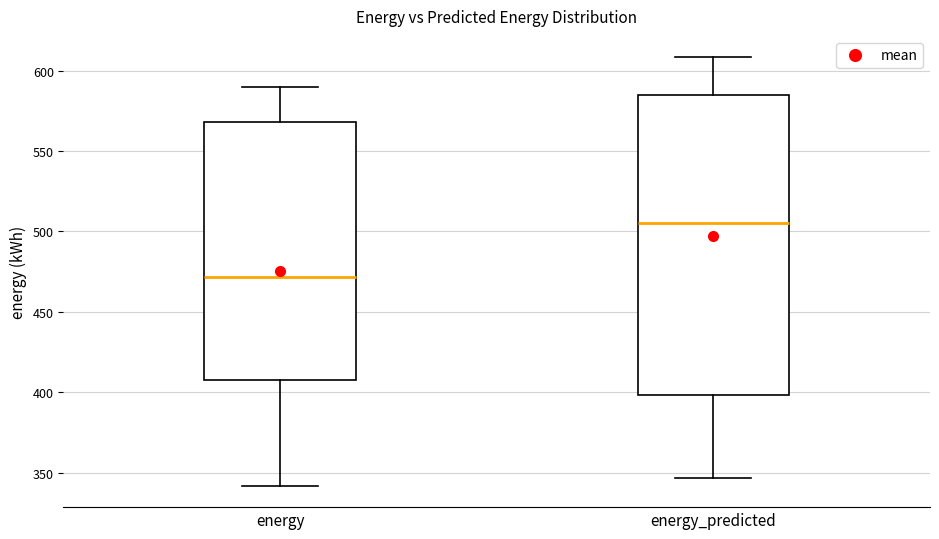

Where is the upper edge of the box for energy on the y-axis? The values are not printed on the chart, so give them approximately, as read against the axis.

570